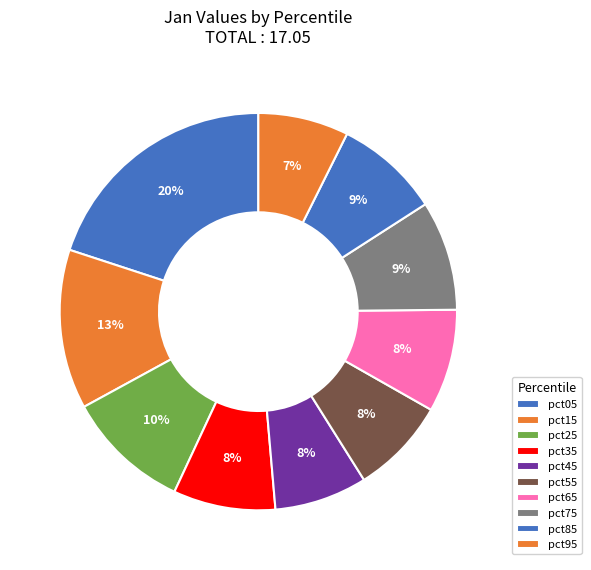

What percentage is NOT represented by pct95?

92.6%